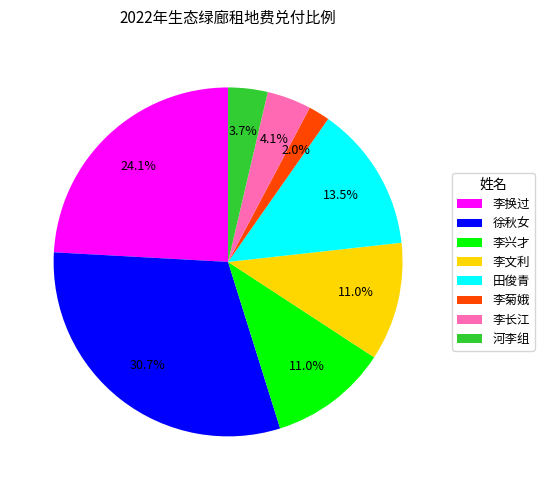

What percentage is the 徐秋女 slice, to the nearest percent?

31%